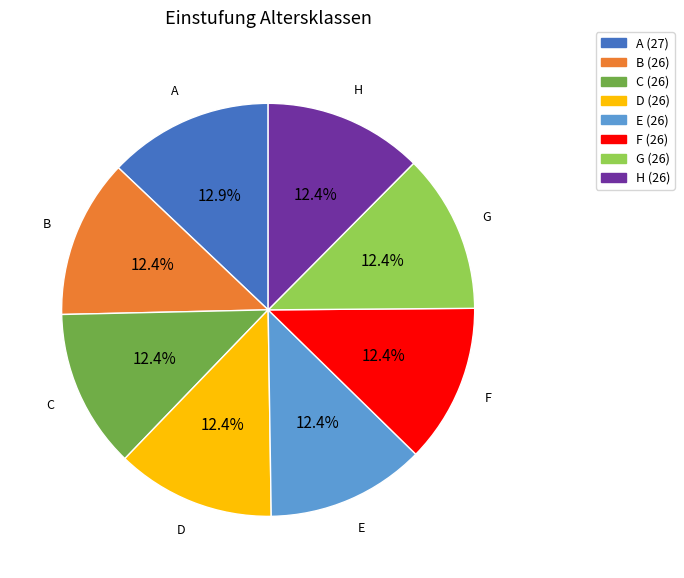

What is the ratio of the value at A to the value at H?

1.0